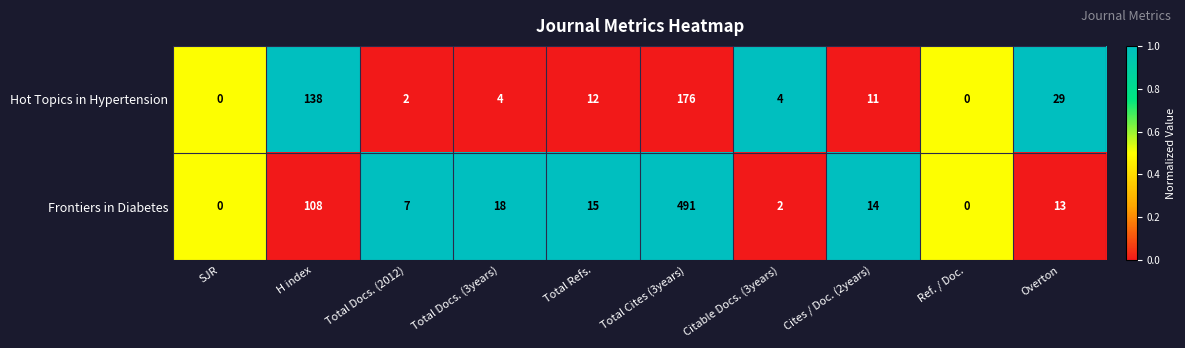

At Cites / Doc. (2years), list the series in order from largest to smallest.

Frontiers in Diabetes, Hot Topics in Hypertension